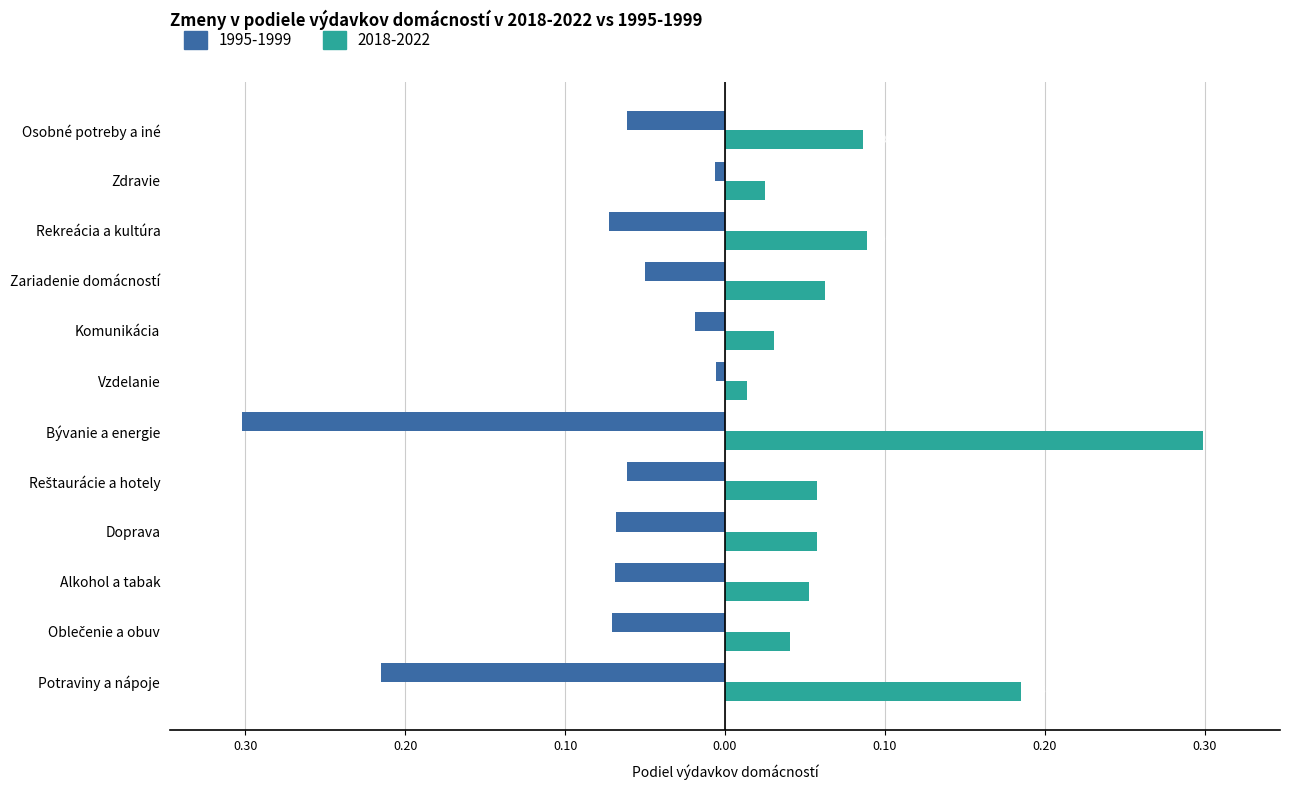

What is the minimum value shown in the chart?

-0.3